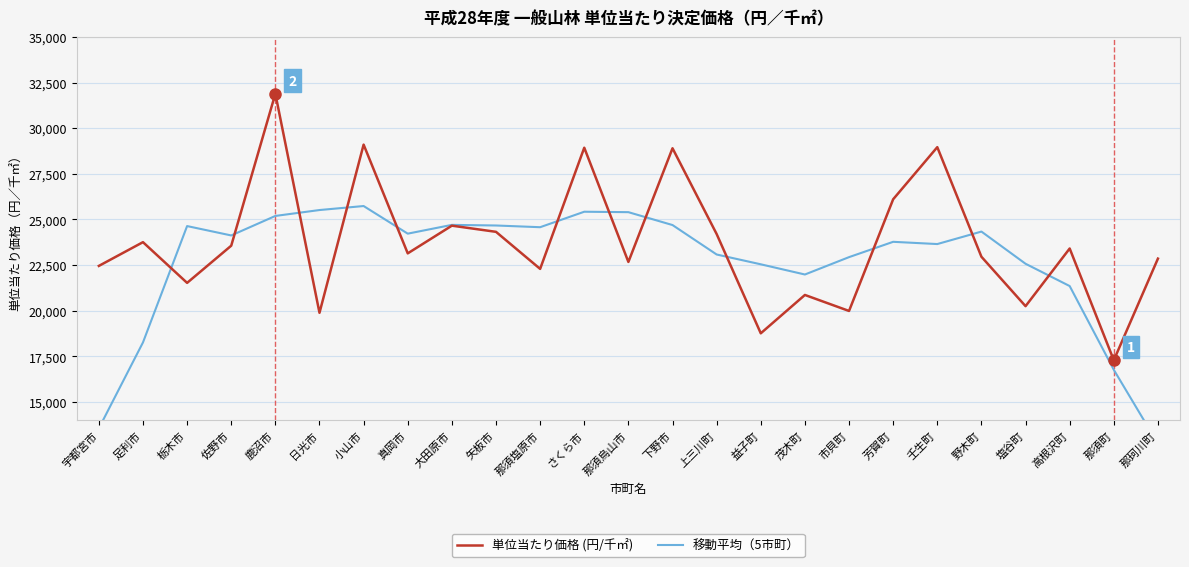

Reading left to right, transcribe all the data shown in this chart.

単位当たり価格 (円/千㎡): 宇都宮市=22451.0	足利市=23753.0	栃木市=21521.0	佐野市=23559.0	鹿沼市=31890.0	日光市=19881.0	小山市=29100.0	真岡市=23139.0	大田原市=24657.0	矢板市=24319.0	那須塩原市=22288.0	さくら市=28930.0	那須烏山市=22669.0	下野市=28900.0	上三川町=24199.0	益子町=18757.0	茂木町=20859.0	市貝町=19982.0	芳賀町=26104.0	壬生町=28960.0	野木町=22954.0	塩谷町=20245.0	高根沢町=23406.0	那須町=17280.0	那珂川町=22851.0
移動平均（5市町）: 宇都宮市=13545.0	足利市=18256.8	栃木市=24634.8	佐野市=24120.8	鹿沼市=25190.2	日光市=25513.8	小山市=25733.4	真岡市=24219.2	大田原市=24700.6	矢板市=24666.6	那須塩原市=24572.6	さくら市=25421.2	那須烏山市=25397.2	下野市=24691.0	上三川町=23076.8	益子町=22539.4	茂木町=21980.2	市貝町=22932.4	芳賀町=23771.8	壬生町=23649.0	野木町=24333.8	塩谷町=22569.0	高根沢町=21347.2	那須町=16756.4	那珂川町=12707.4